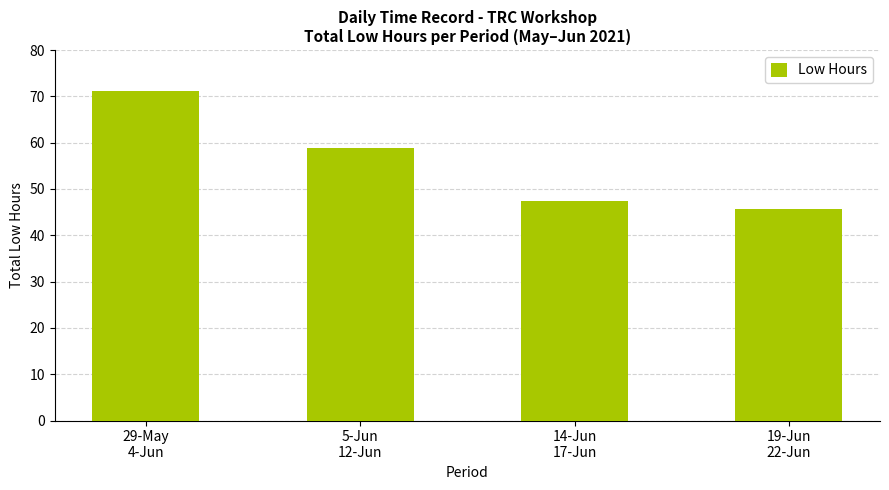

Reading left to right, extract all data points from this chart.

71.1	58.9	47.5	45.7